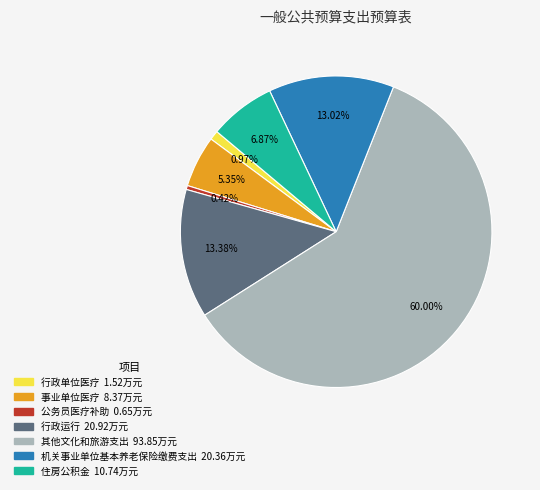

What is the ratio of the value at 机关事业单位基本养老保险缴费支出 to the value at 行政运行?

1.0